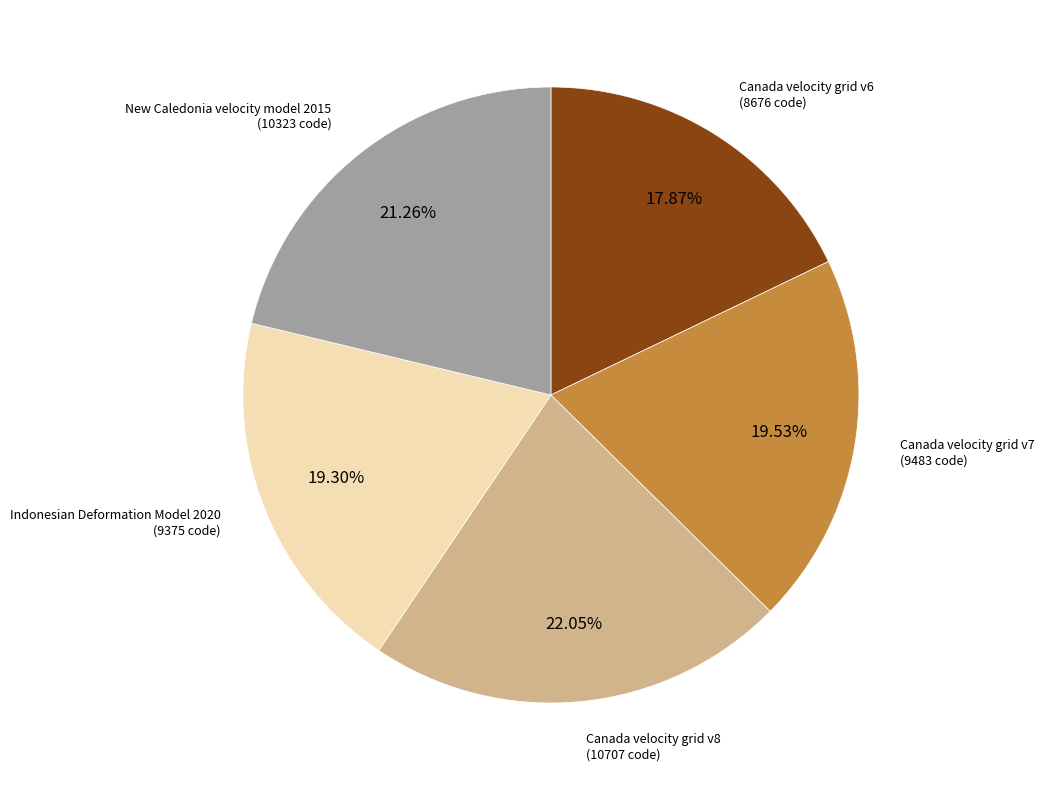

Is there a majority slice in this chart?

No